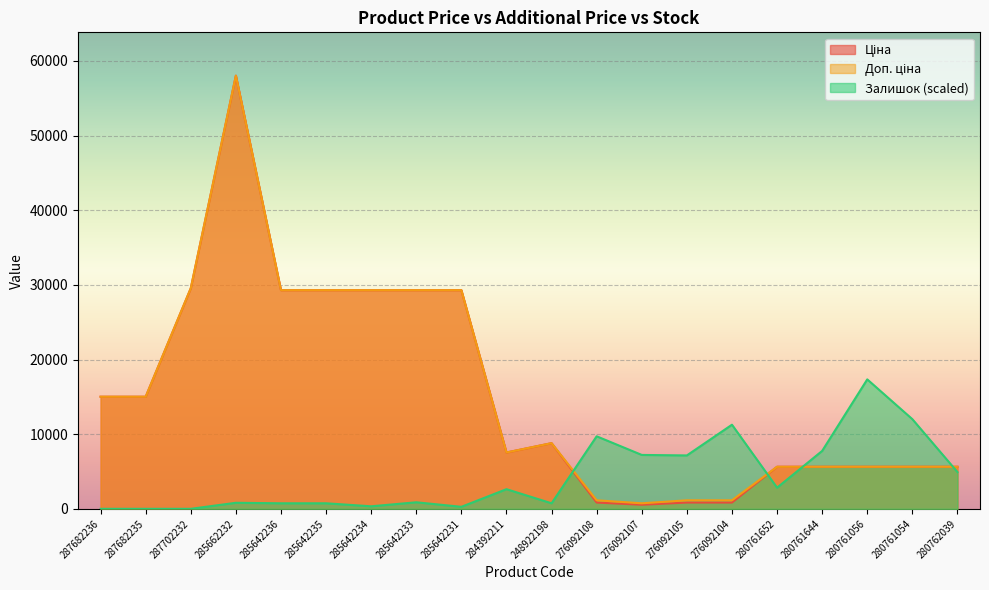

Does the chart display data point markers on the line(s)?

No